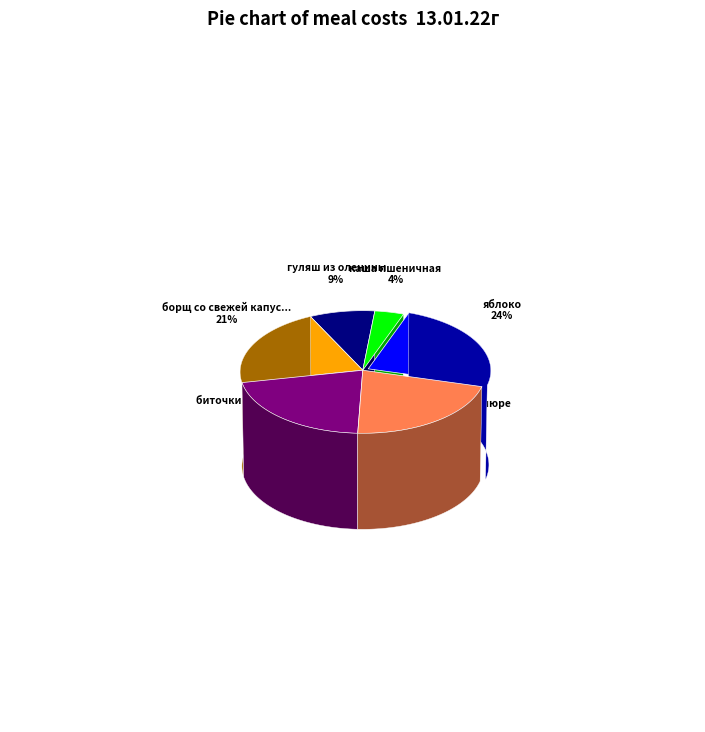

Is it true that хлеб ржаной is 1% of the pie?

True